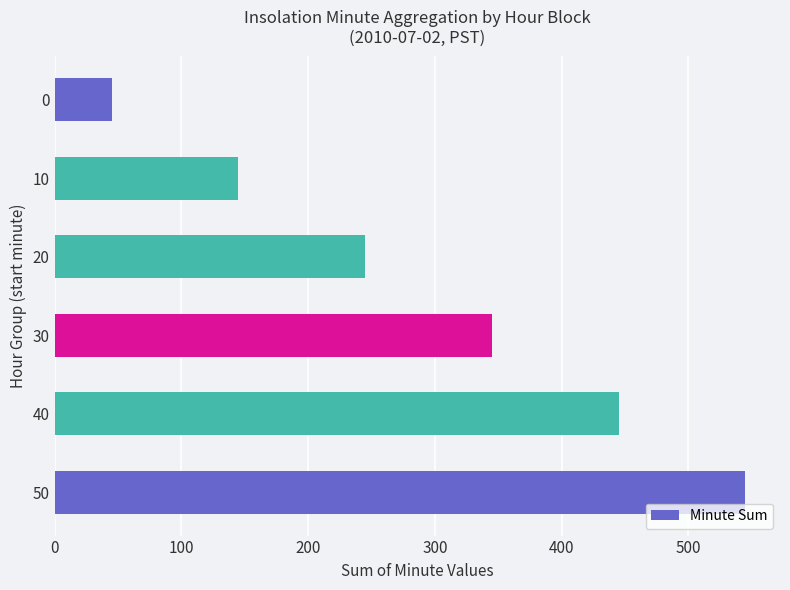

What is the difference between the maximum and second lowest values?

400